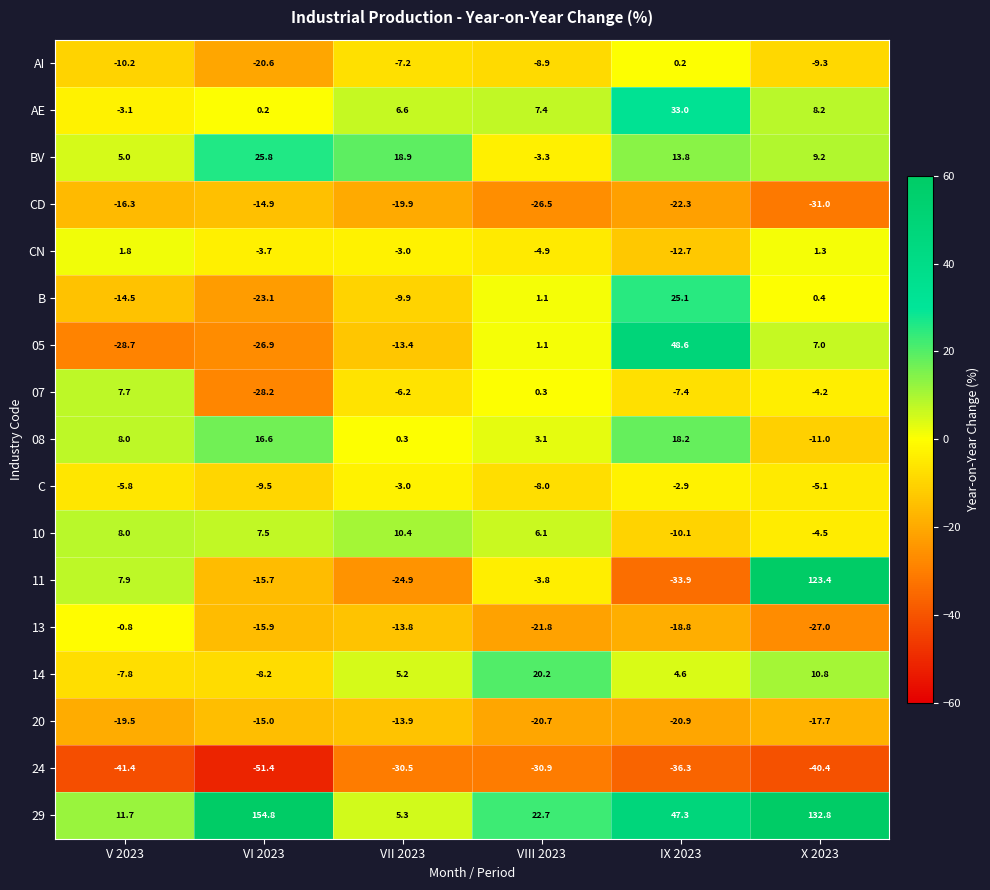

Rank the series at VI 2023 from lowest to highest value.

24, 07, 05, B, AI, 13, 11, 20, CD, C, 14, CN, AE, 10, 08, BV, 29